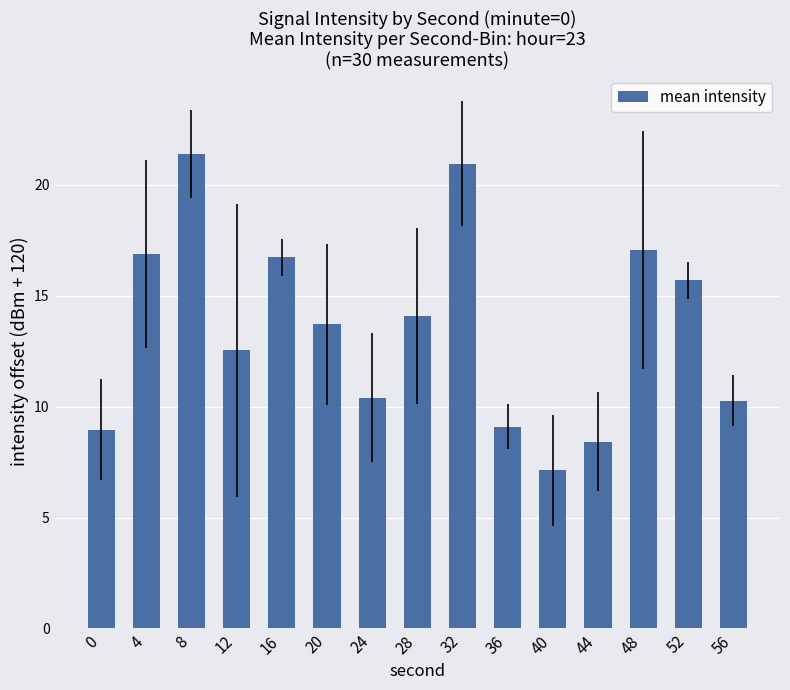

Is it true that the value at 36 is 3.7?

False